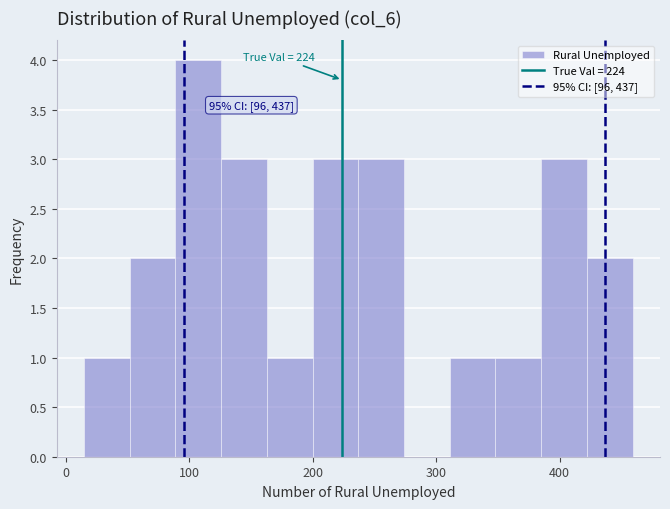

Around what value on the x-axis is the tallest bar? Give the approximate position of its centre, as read against the axis.

110